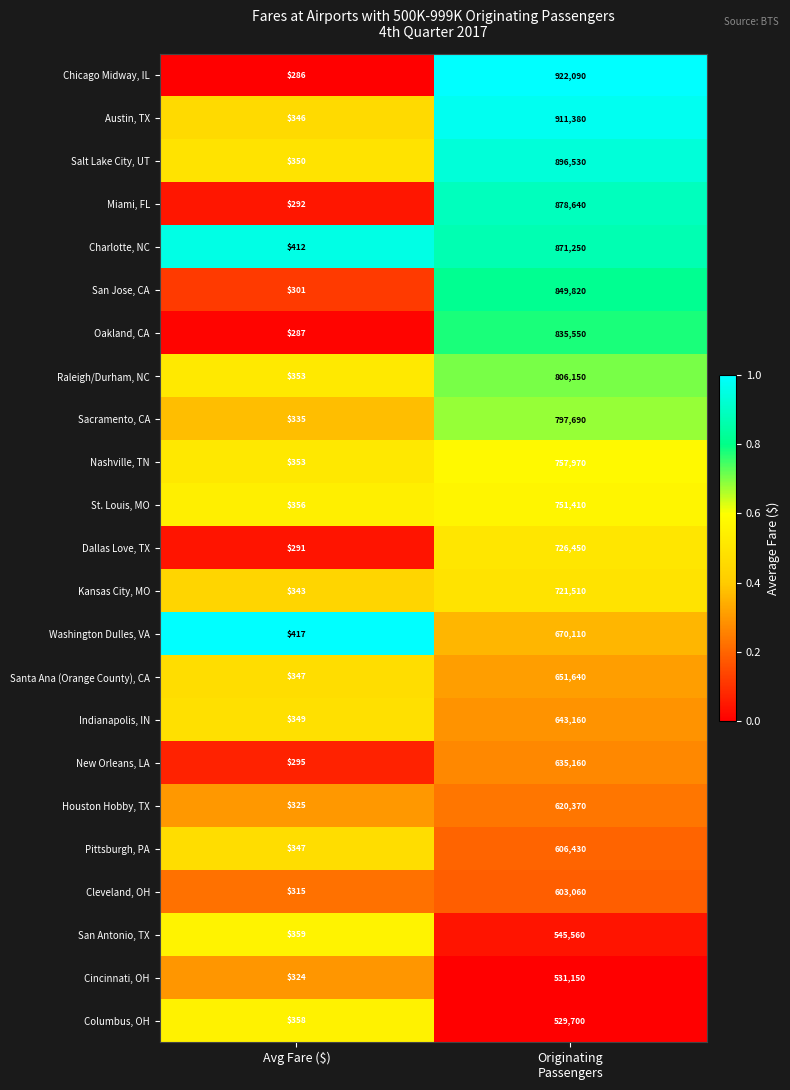

True or false: Salt Lake City, UT has a value of 350 at Avg Fare ($).

True